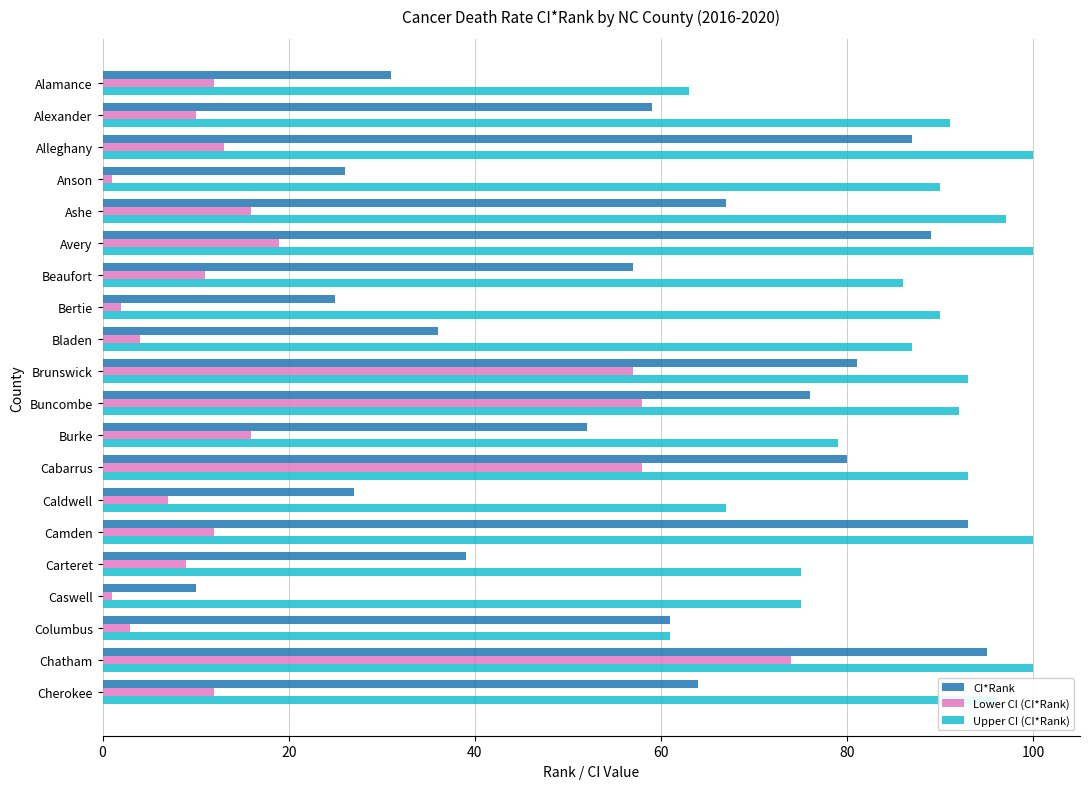

What is the highest value of the CI*Rank series?

95